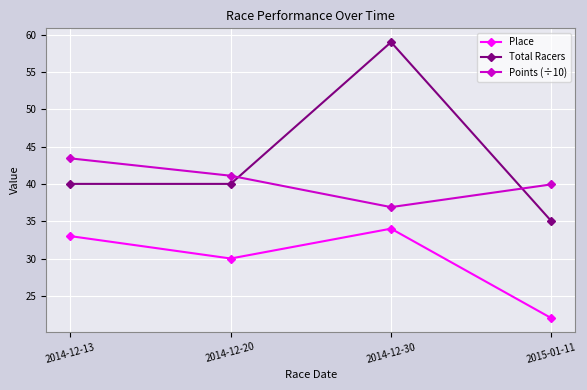

What is the smallest value displayed?

22.0